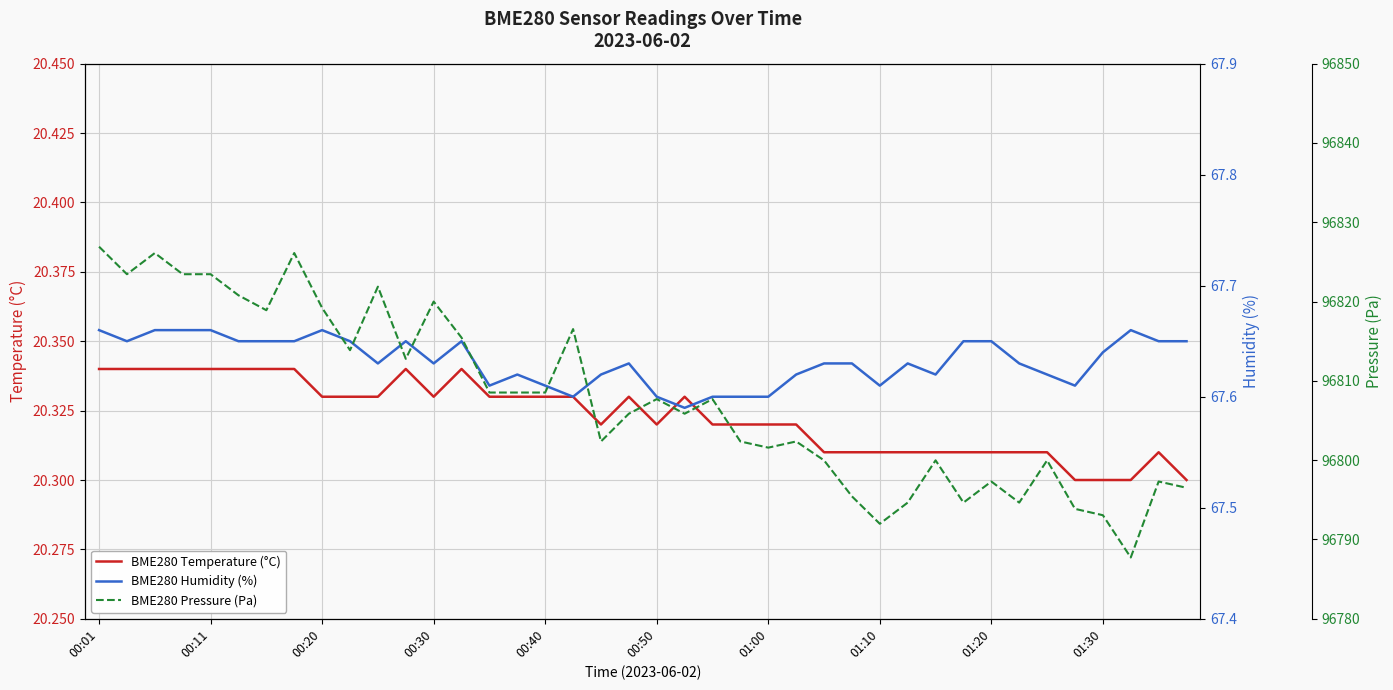

How many data points in BME280 Pressure (Pa) are less than 96807?

20